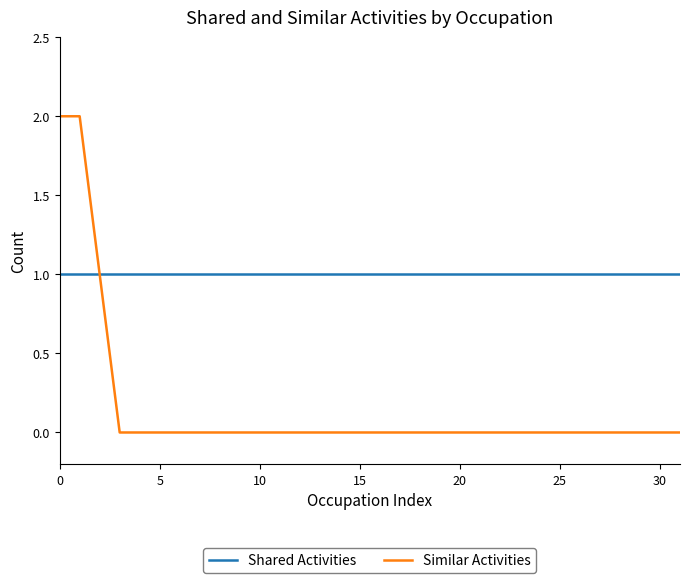

Rank the series by their average value, from highest to lowest.

Shared Activities, Similar Activities